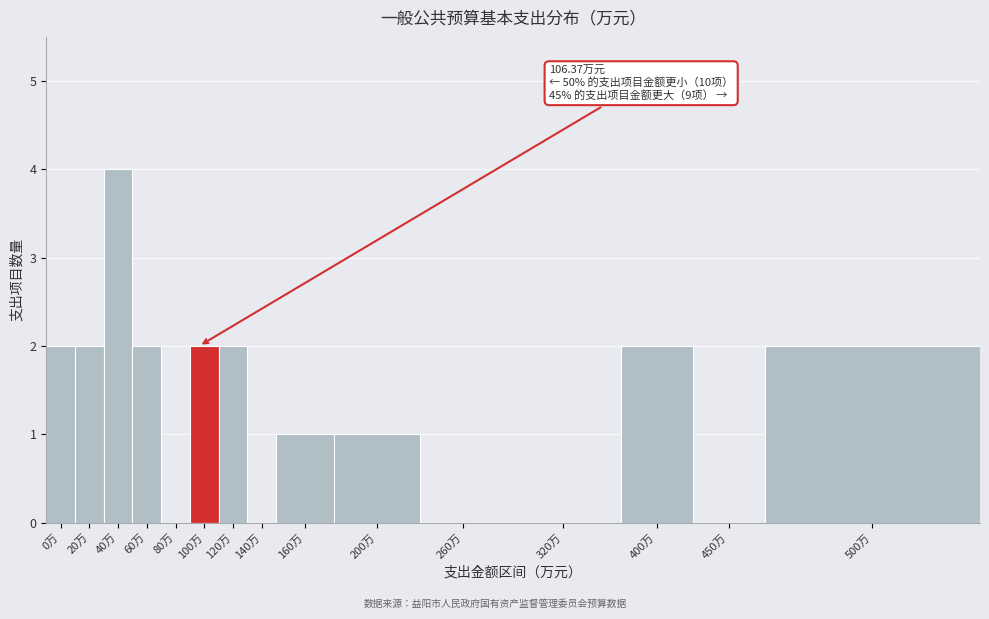

Reading right to left, list all the values displayed in this chart.

500万=2	450万=0	400万=2	320万=0	260万=0	200万=1	160万=1	140万=0	120万=2	100万=2	80万=0	60万=2	40万=4	20万=2	0万=2